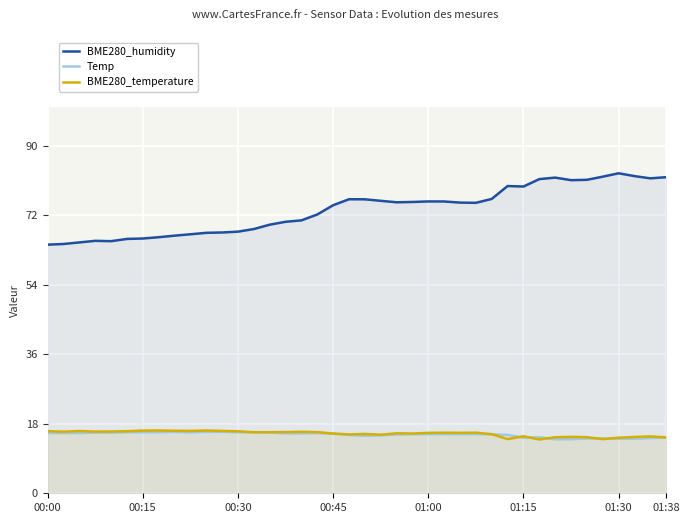

What is the label of the 27th point from the left?

26